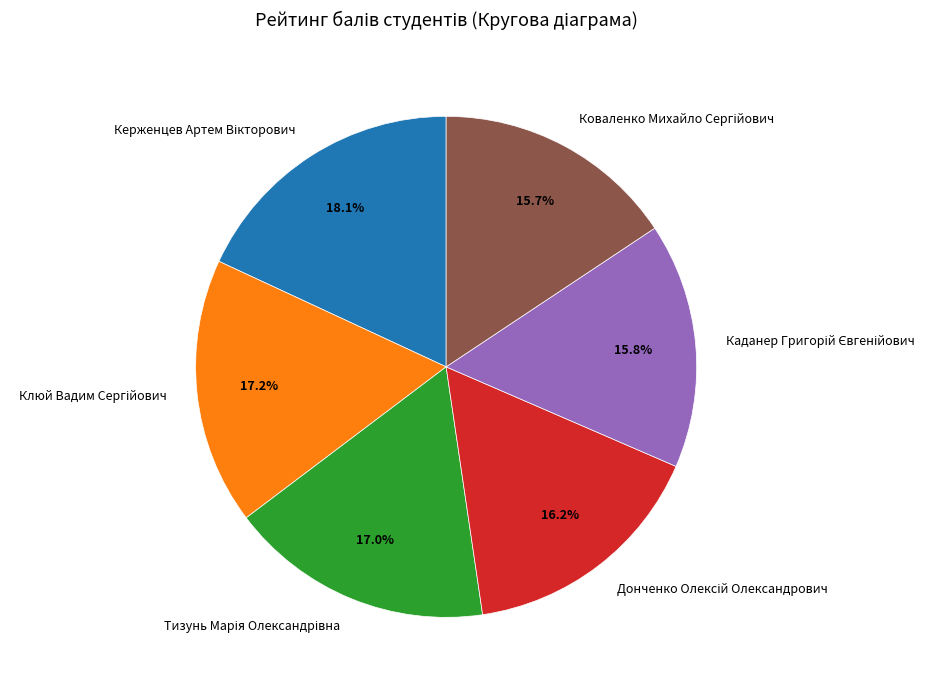

Is there a majority slice in this chart?

No